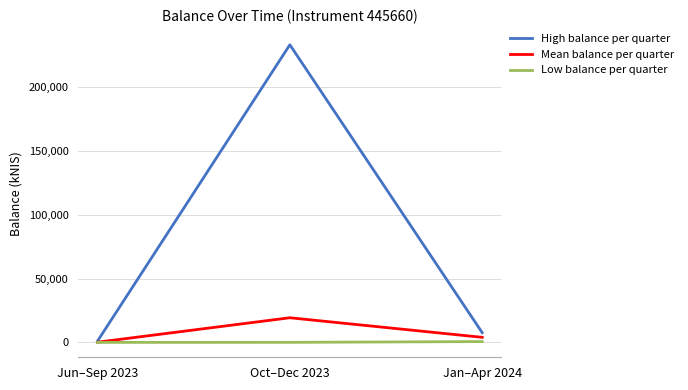

What is the difference between the highest and lowest values at Jan–Apr 2024?

6979.7